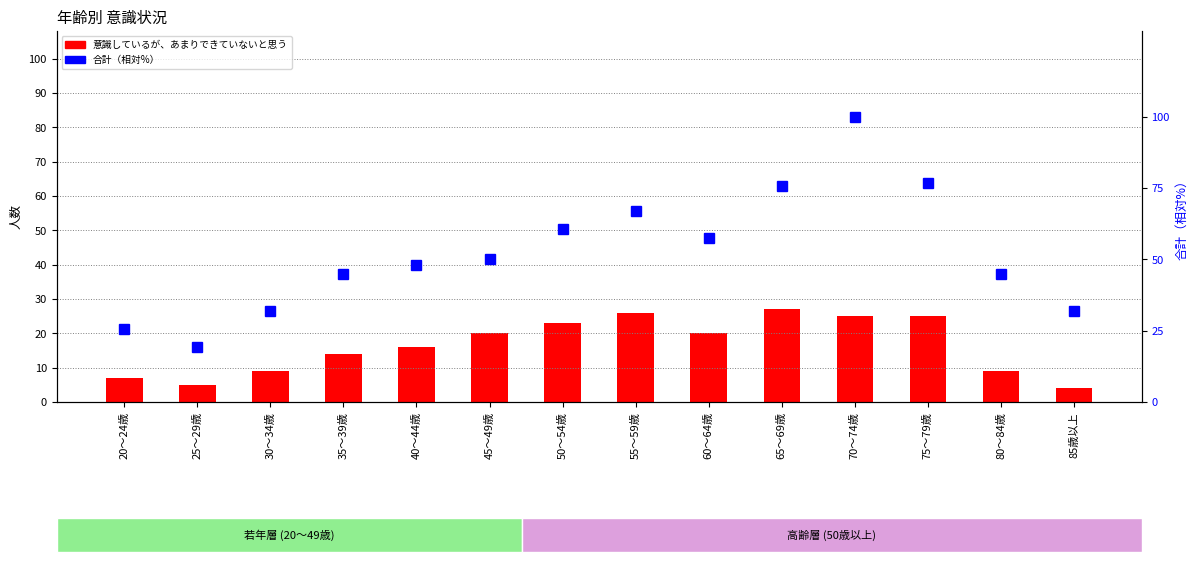

At which label is 意識しているが、あまりできていないと思う closest to 15?

35～39歳